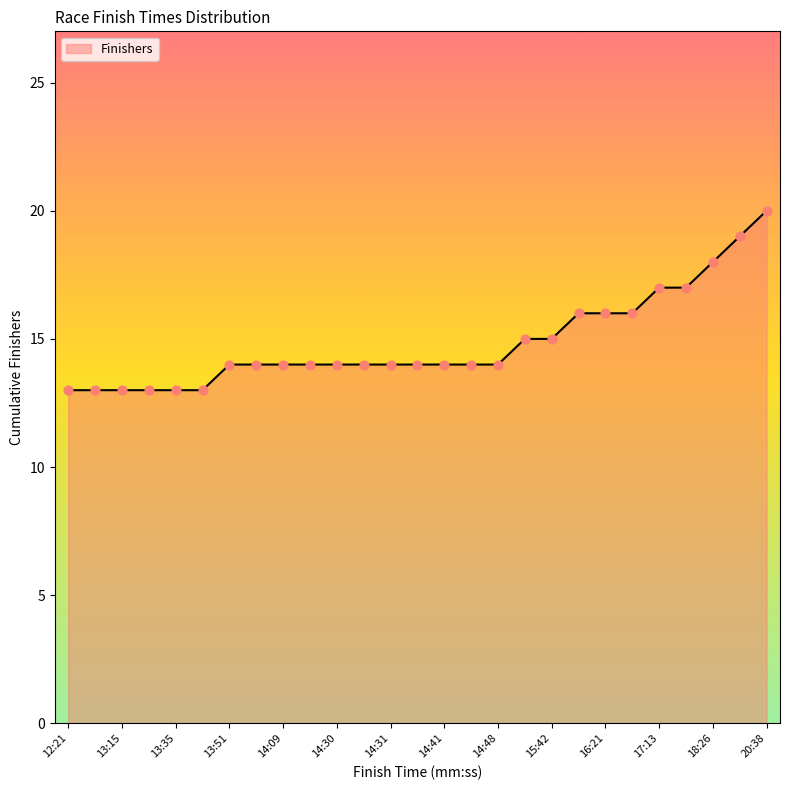

What is the maximum value shown in the chart?

20